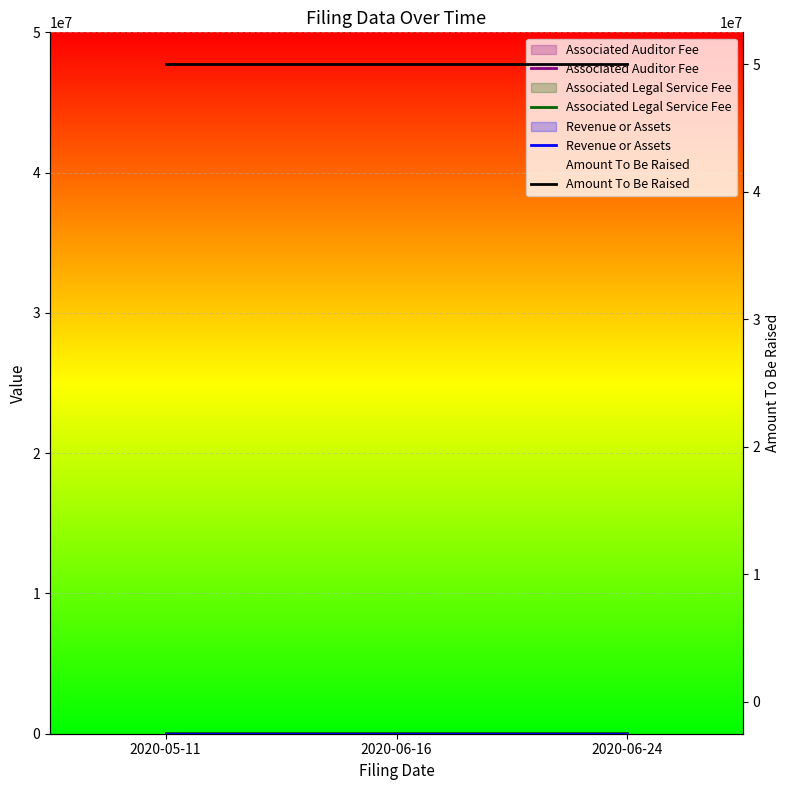

At which category is the sum across all series the highest?

2020-05-11